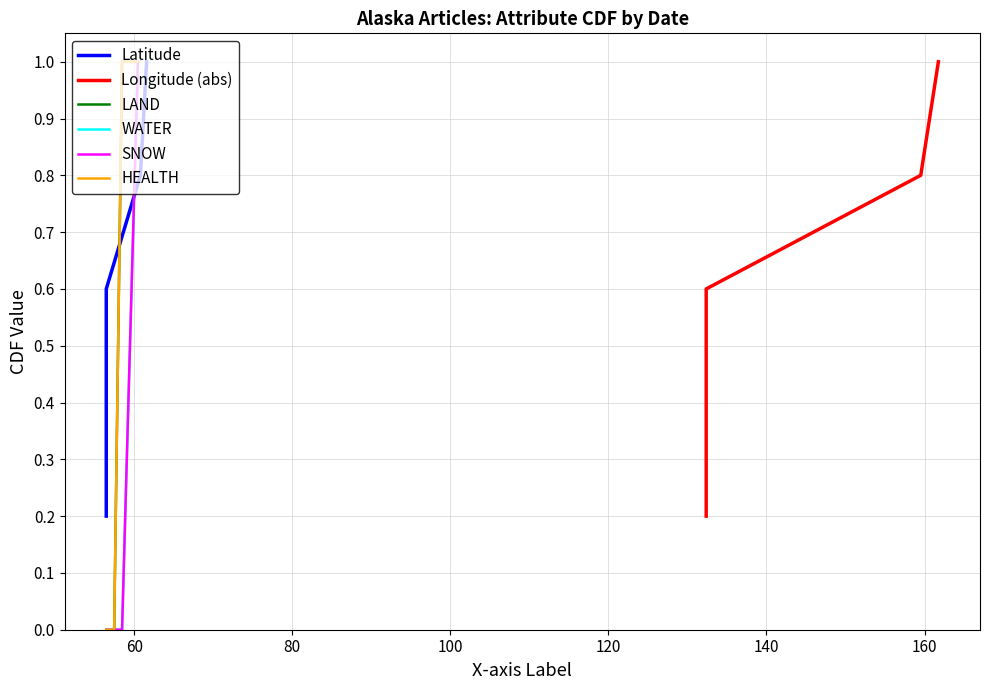

Reading left to right, list all the values displayed in this chart.

Latitude: 0.2	0.4	0.6	0.8	1.0
Longitude (abs): 0.2	0.4	0.6	0.8	1.0
LAND: 0.0	0.0	1.0	1.0	1.0
WATER: 0.0	0.0	0.0	0.5	1.0
SNOW: 0.0	0.0	0.0	0.5	1.0
HEALTH: 0.0	0.0	1.0	1.0	1.0